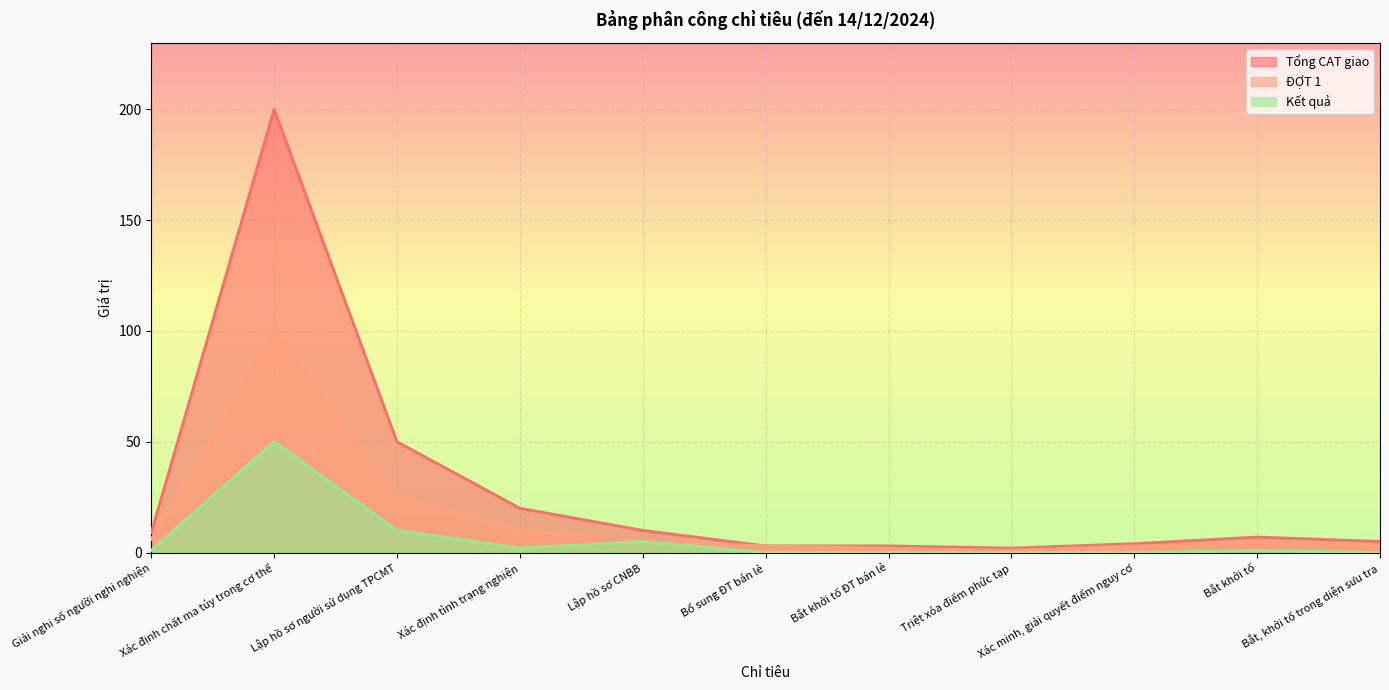

Which series changed the most between Giải nghi số người nghi nghiện and Lập hồ sơ người sử dụng TPCMT?

Tổng CAT giao